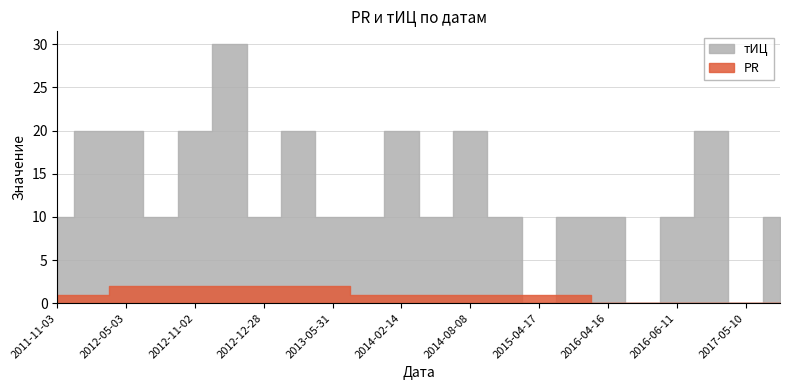

Rank the series by their maximum value, from highest to lowest.

тИЦ, PR